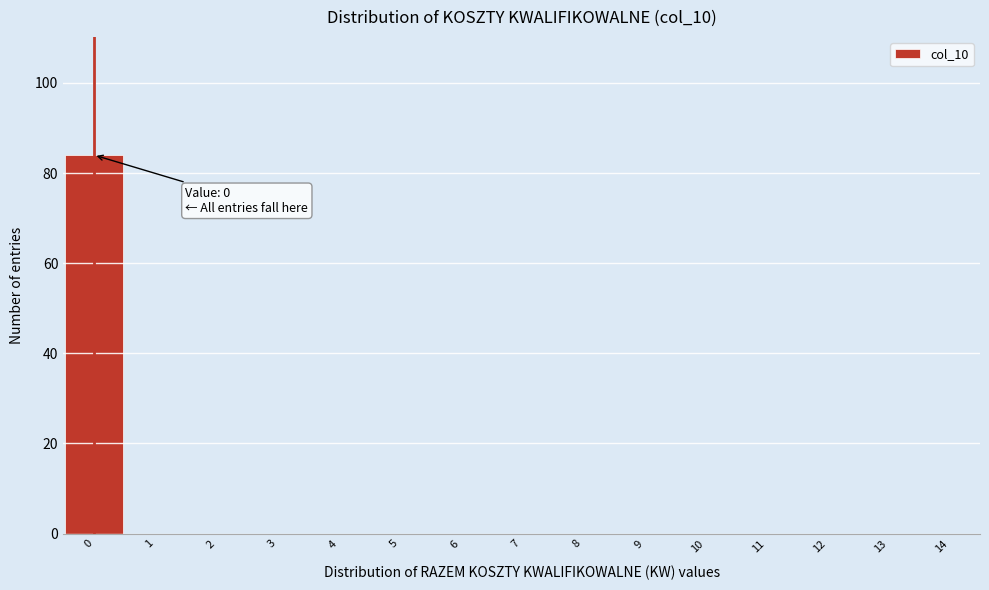

Which range on the x-axis has the tallest bar?

-0.5 to 0.5